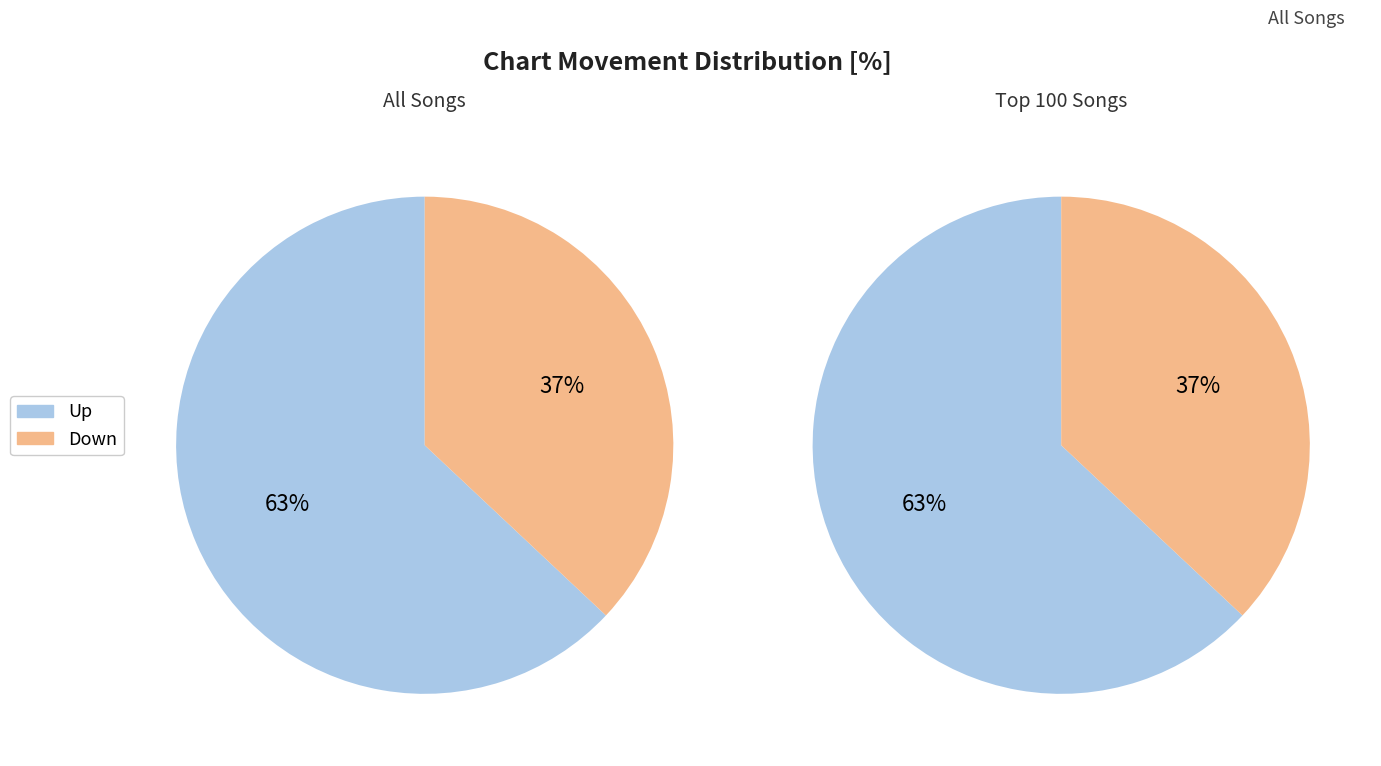

Between up and down, which is larger?

up